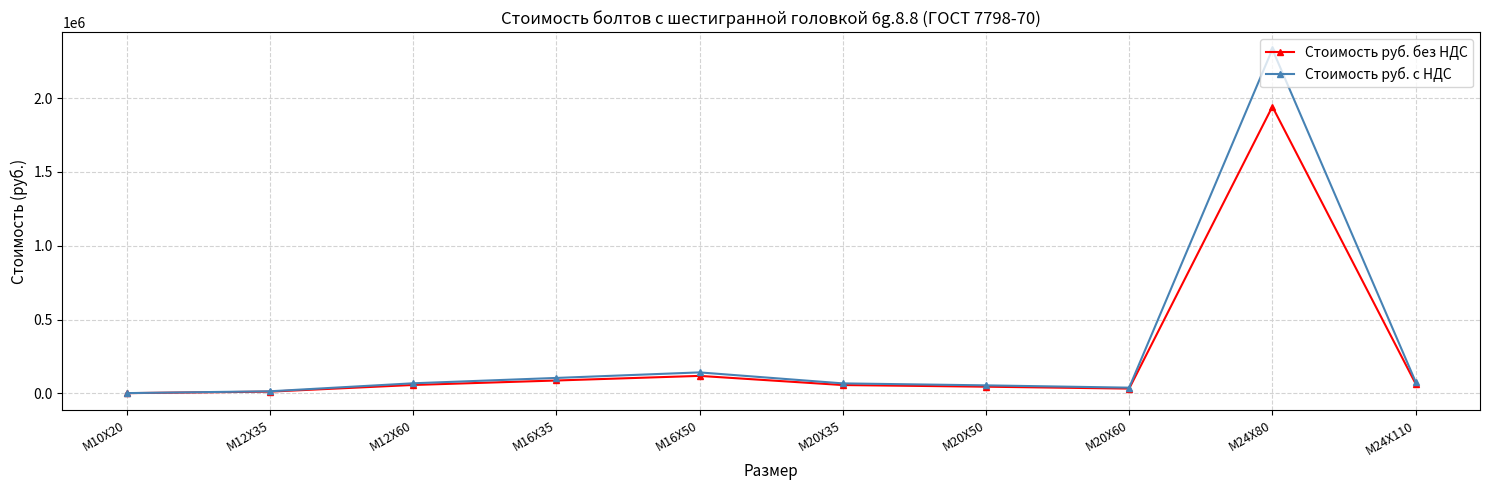

Where is Стоимость руб. с НДС nearest to the value 1166256?

М16Х50